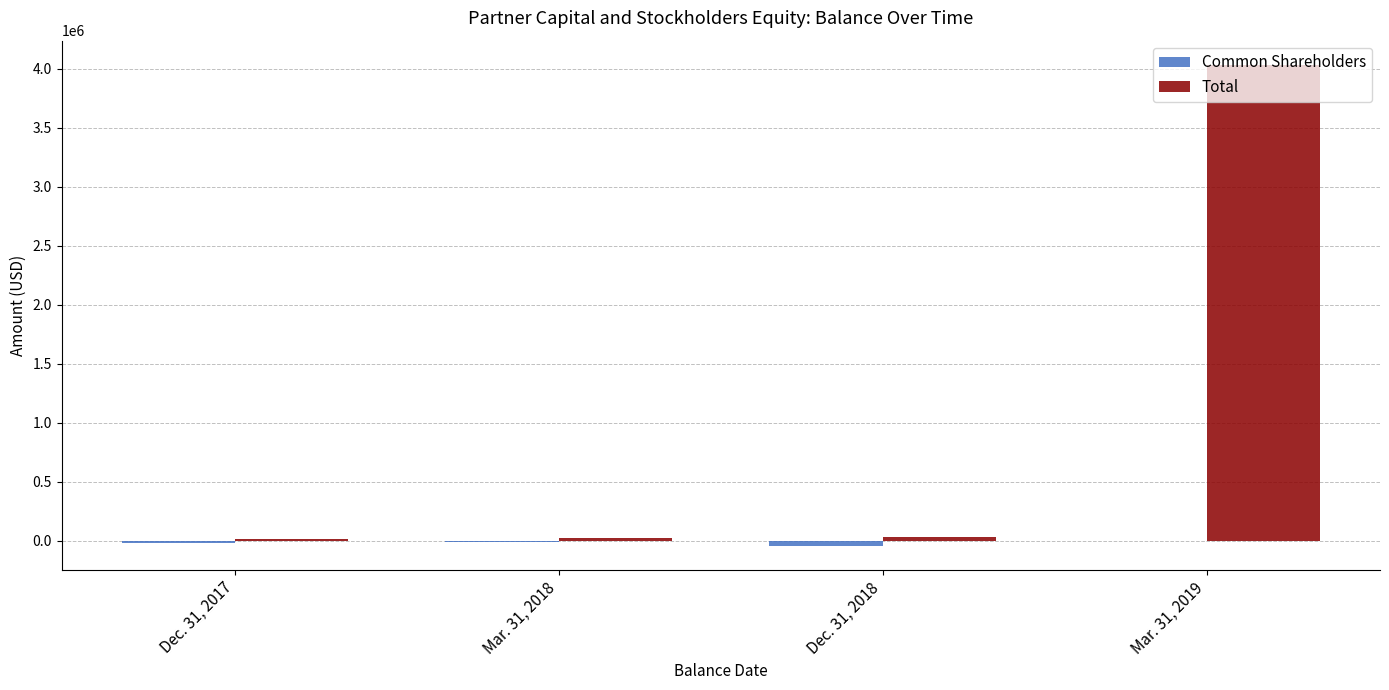

At which category does the chart reach its peak across all series?

Mar. 31, 2019